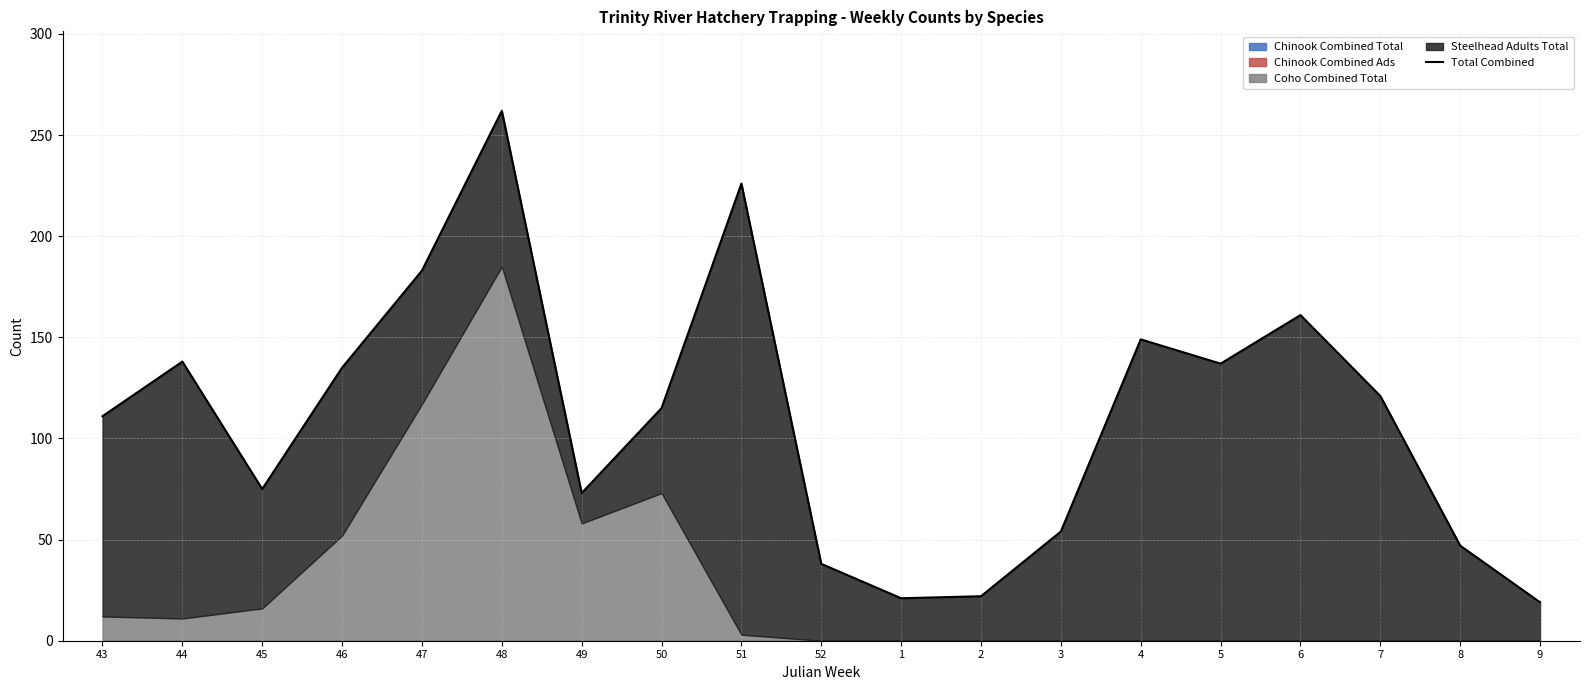

Reading left to right, extract all data points from this chart.

111	138	75	135	183	262	73	115	226	38	21	22	54	149	137	161	121	47	19